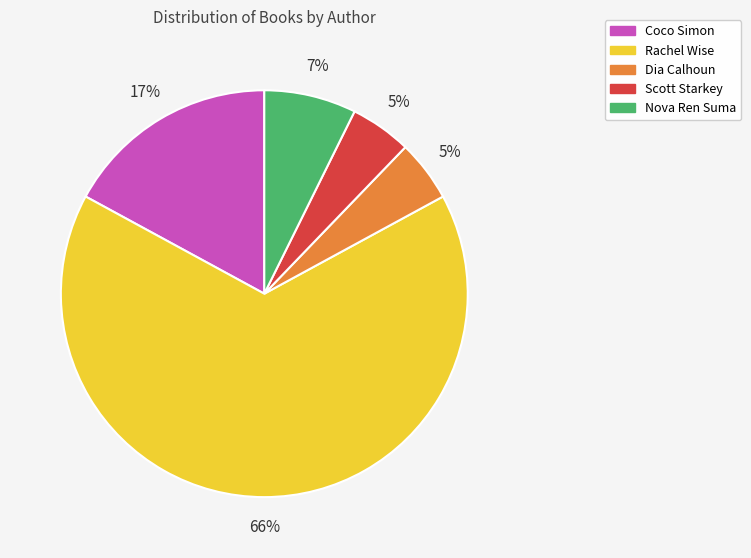

Is Rachel Wise the majority of the pie?

Yes